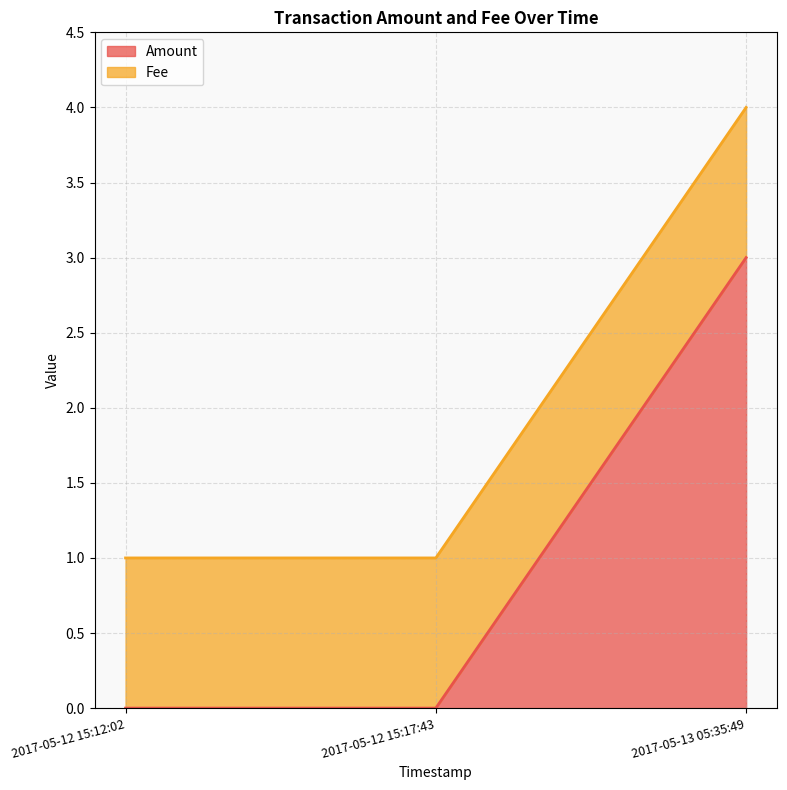

How many values are between 0 and 3?

3